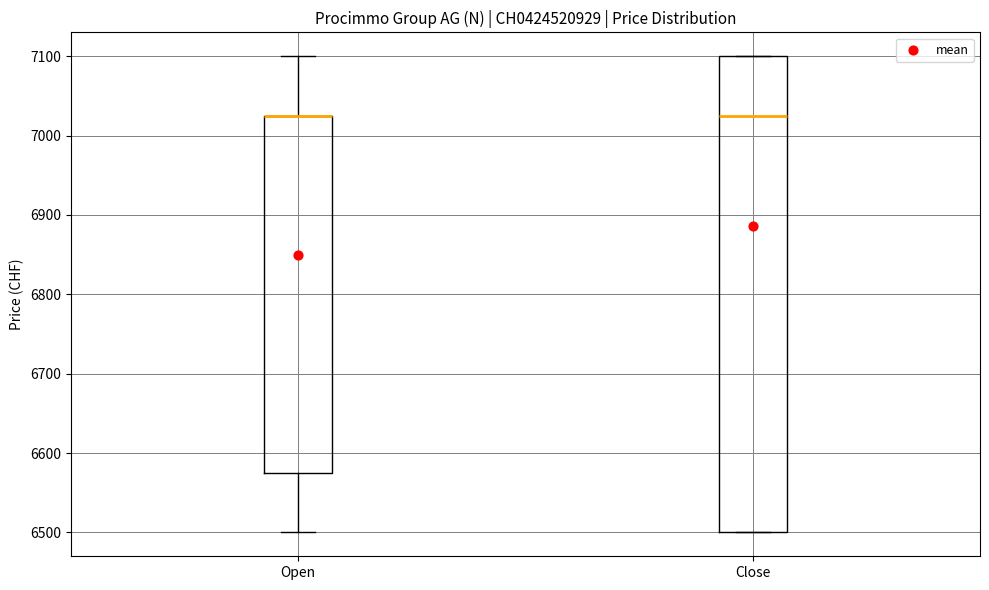

Which box is the tallest, from its lower edge to its upper edge?

Close